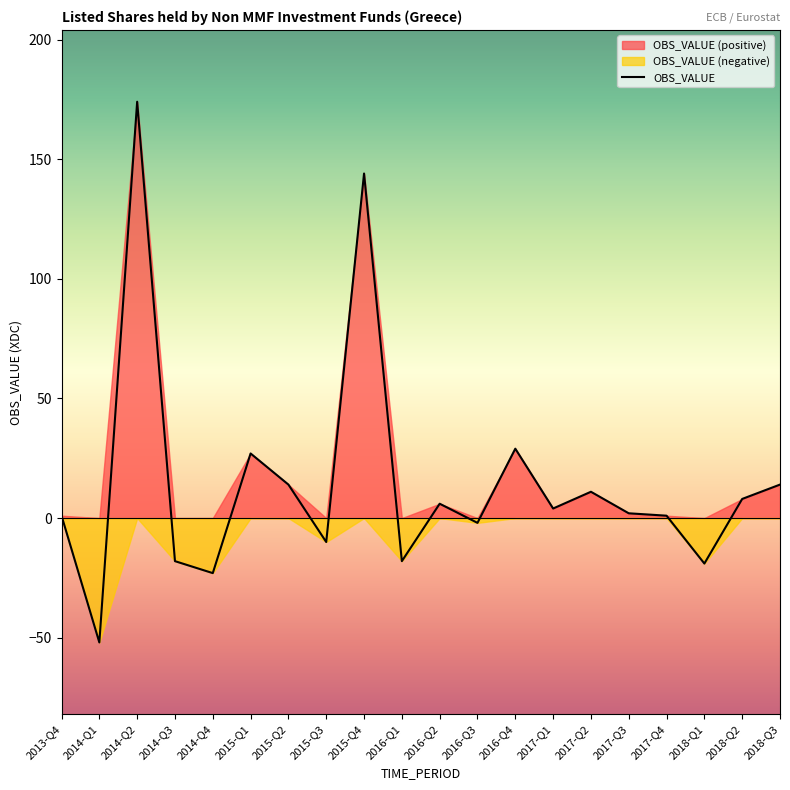

Rank the categories by value from lowest to highest.

2014-Q1, 2014-Q4, 2018-Q1, 2014-Q3, 2016-Q1, 2015-Q3, 2016-Q3, 2013-Q4, 2017-Q4, 2017-Q3, 2017-Q1, 2016-Q2, 2018-Q2, 2017-Q2, 2015-Q2, 2018-Q3, 2015-Q1, 2016-Q4, 2015-Q4, 2014-Q2